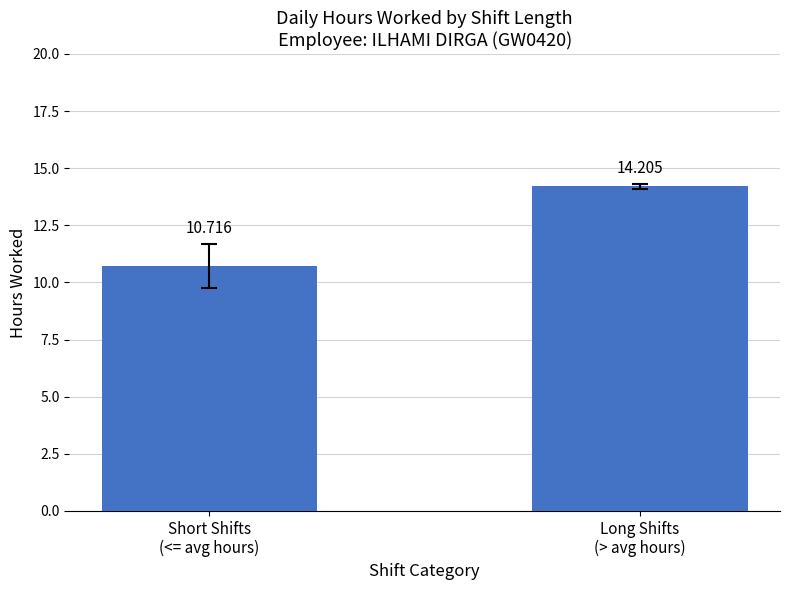

Reading left to right, transcribe all the data shown in this chart.

10.7	14.2